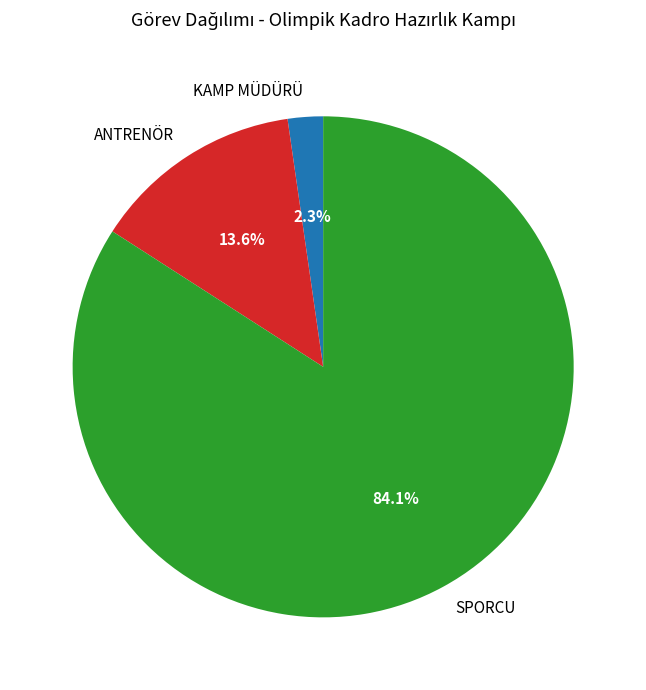

Approximately how many times larger is the value at KAMP MÜDÜRÜ compared to ANTRENÖR?

0.2